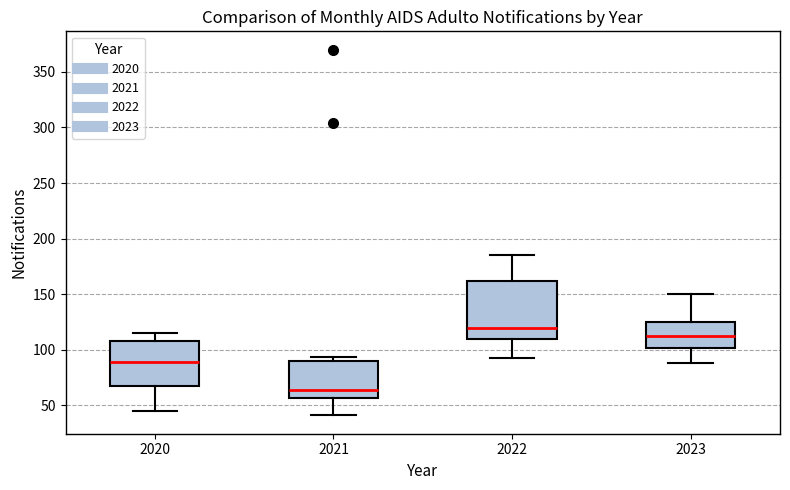

Where is the lower edge of the box at x = 2020 on the y-axis? The values are not printed on the chart, so give them approximately, as read against the axis.

70